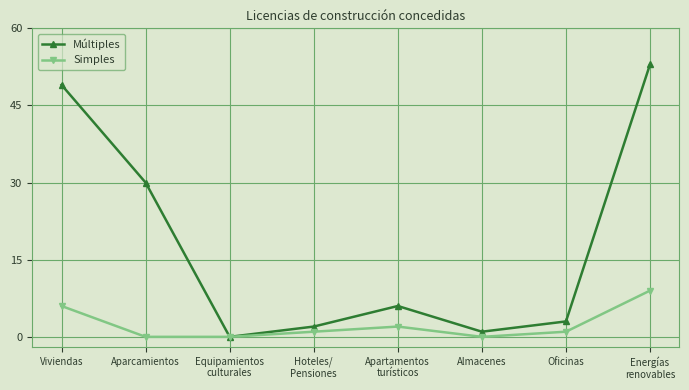

True or false: Múltiples has more than 0 points higher than both neighbors.

True